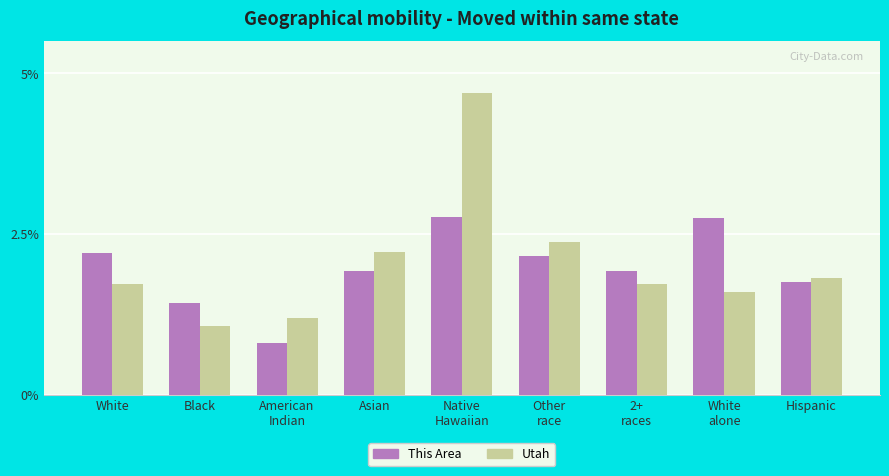

At which label does This Area first exceed 1?

White